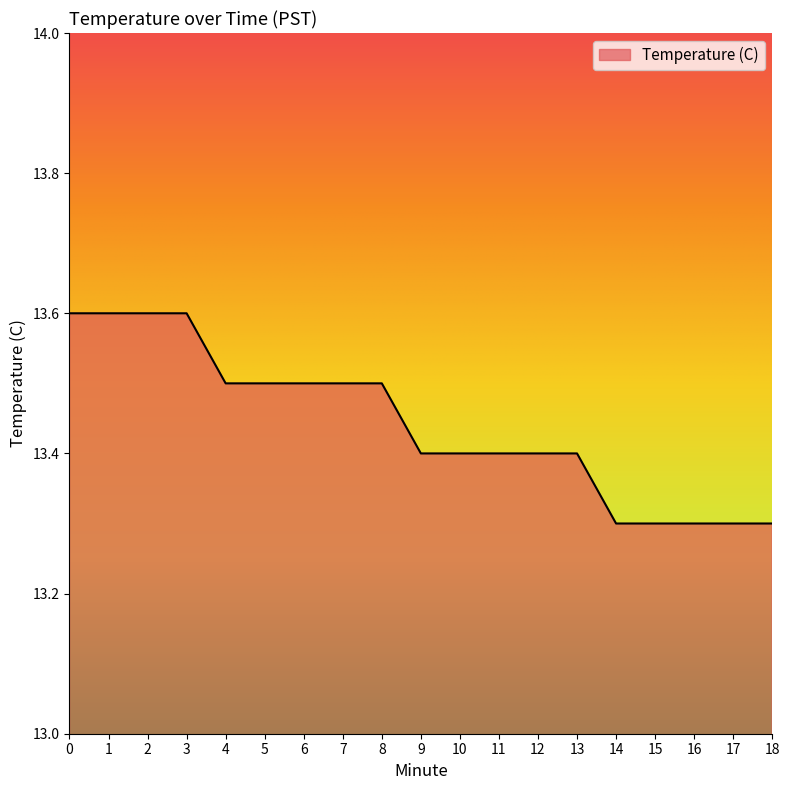

What is the smallest value displayed?

13.3